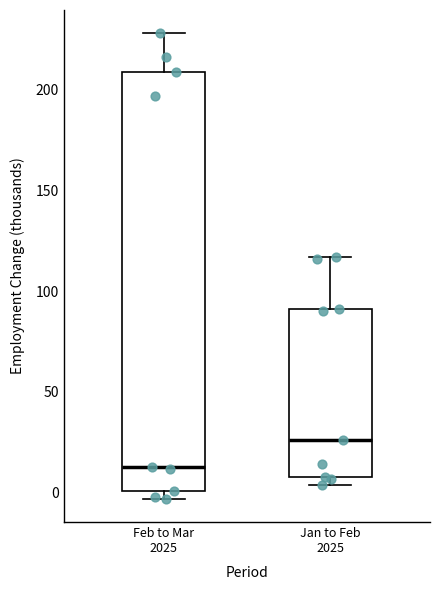

Comparing the boxes themselves (not the whiskers), which one is the tallest?

Feb to Mar 2025